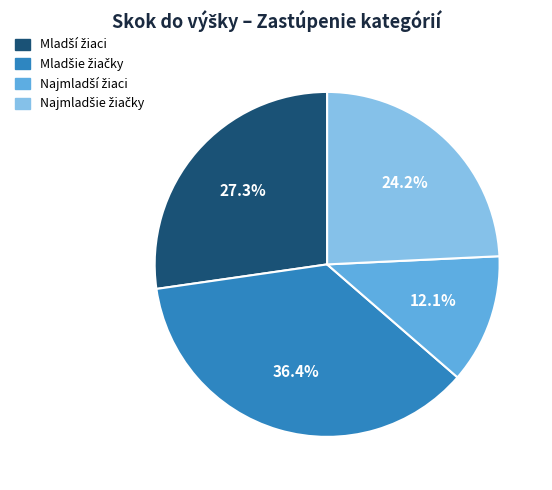

How many slices are in this pie chart?

4